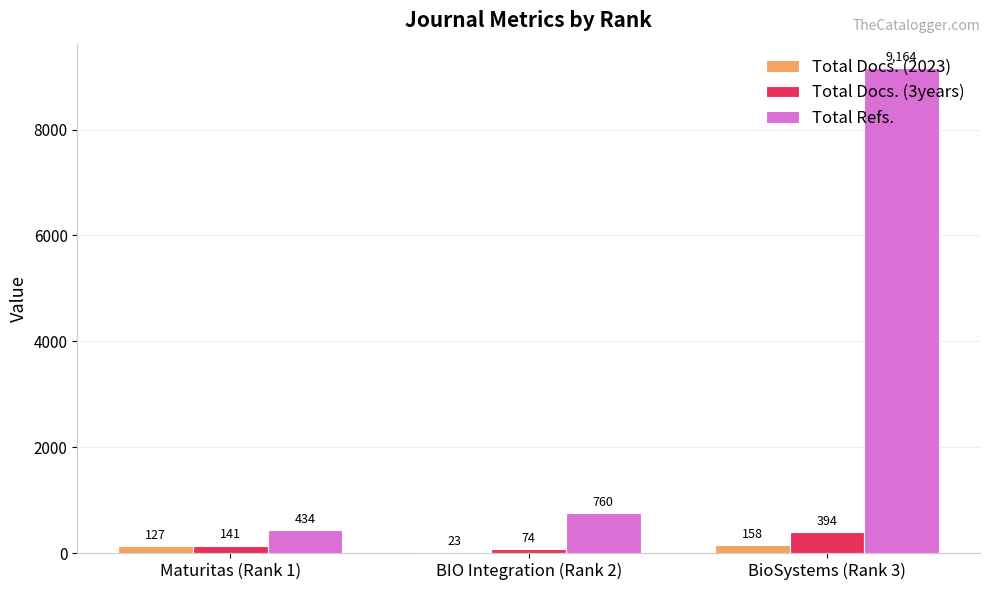

Count the Total Docs. (3years) values in the range 74 to 394.

3